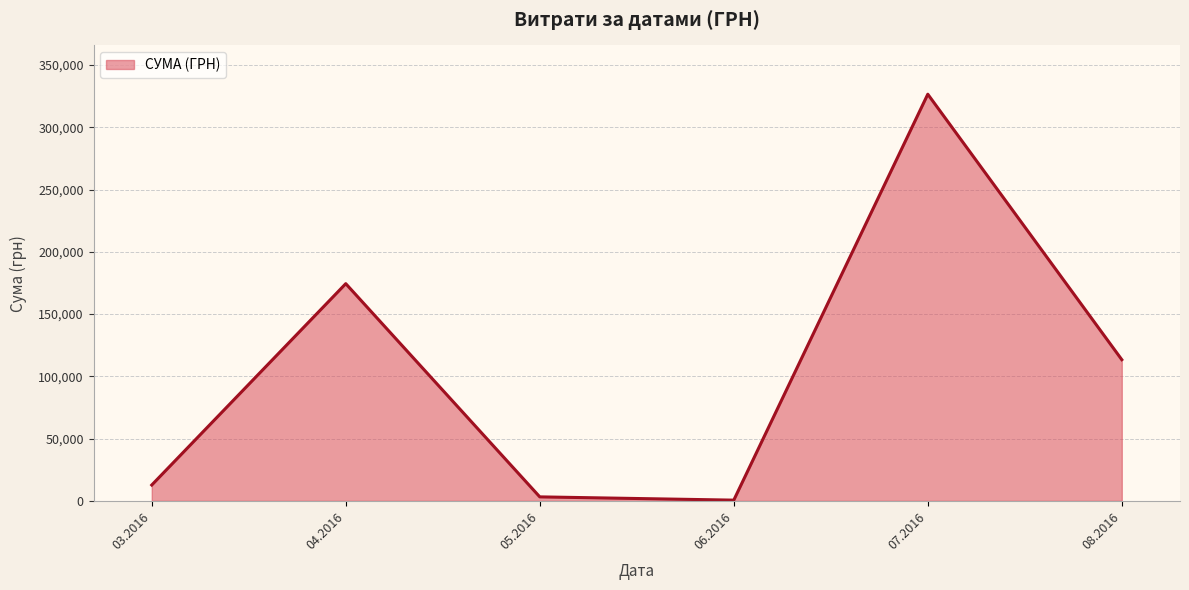

Is it true that the value at 03.2016 is 12746.9?

True